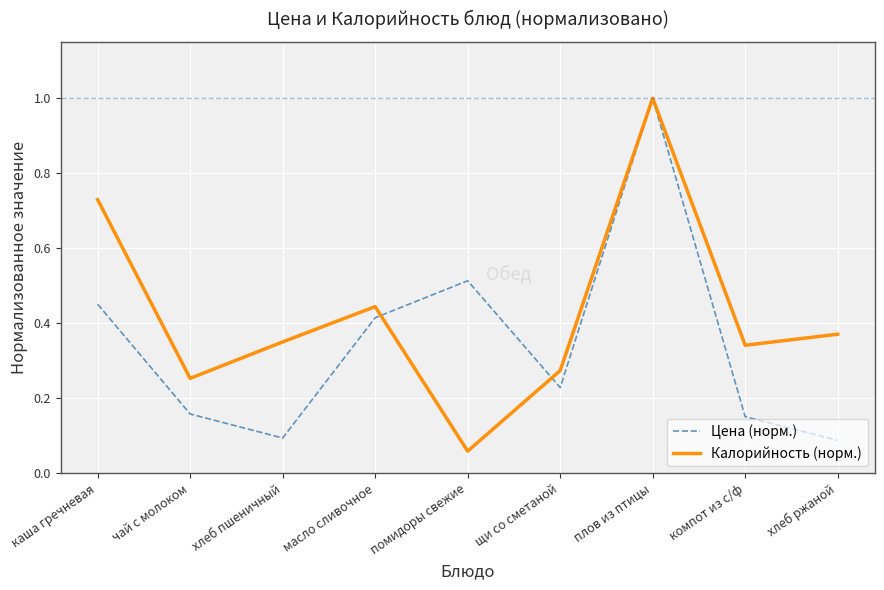

What are all the series names shown in the legend?

Цена (норм.), Калорийность (норм.)